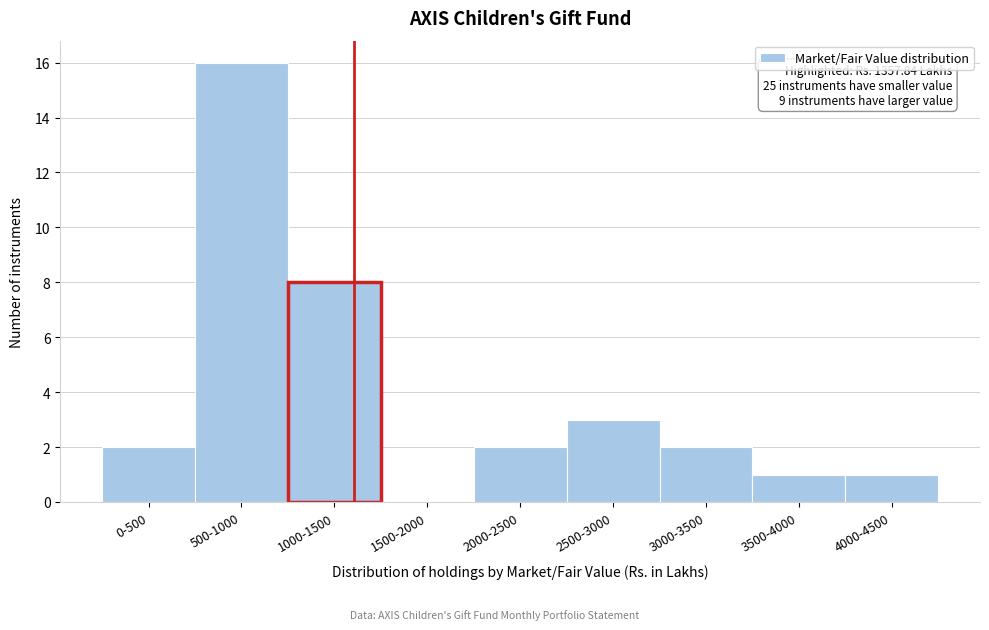

Reading left to right, extract all data points from this chart.

0-500=2	500-1000=16	1000-1500=8	1500-2000=0	2000-2500=2	2500-3000=3	3000-3500=2	3500-4000=1	4000-4500=1